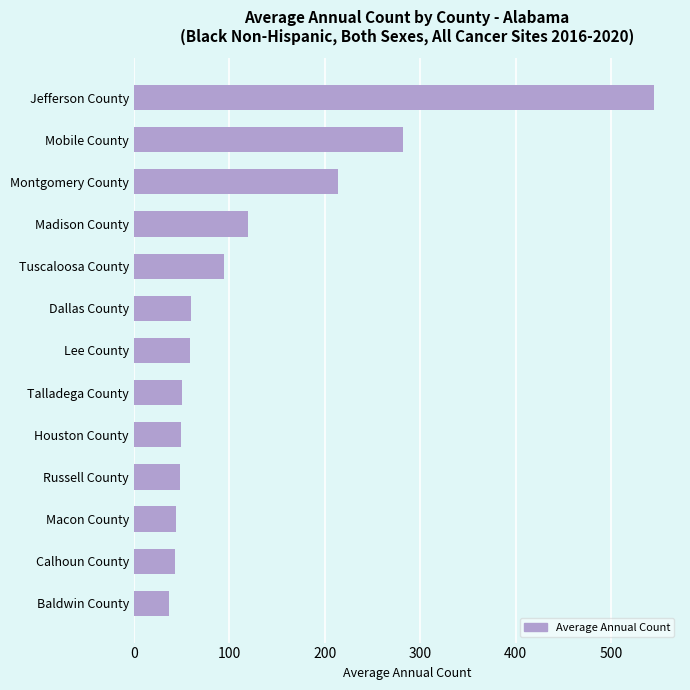

What is the change in value from Mobile County to Dallas County?

-222